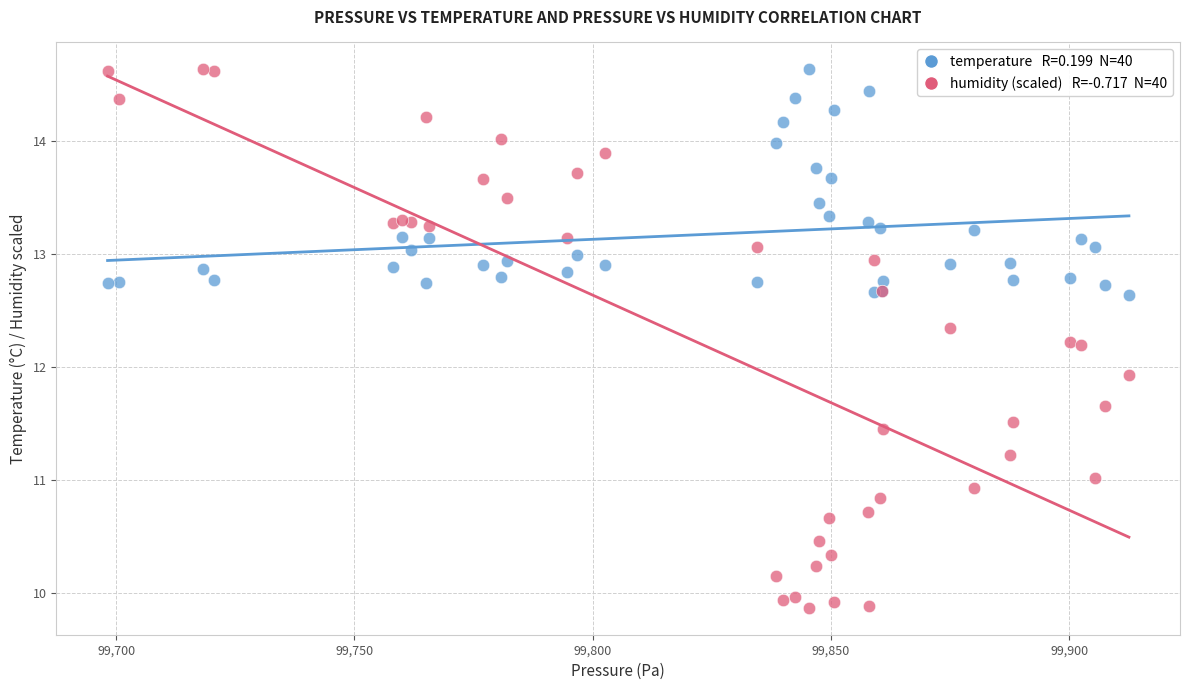

Across all series, what Y value is closest to 12?

11.9